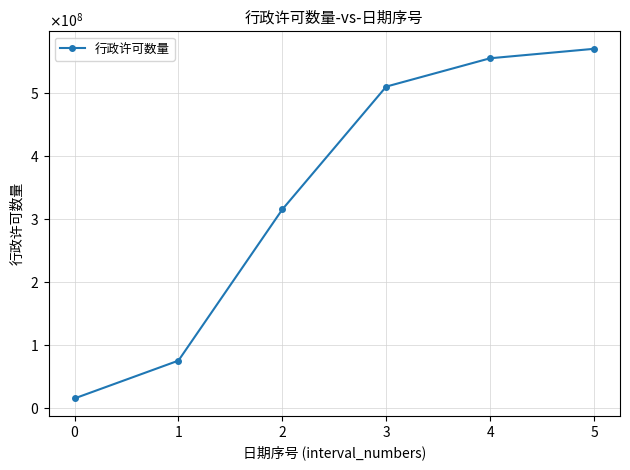

Does the chart have visible grid lines?

Yes